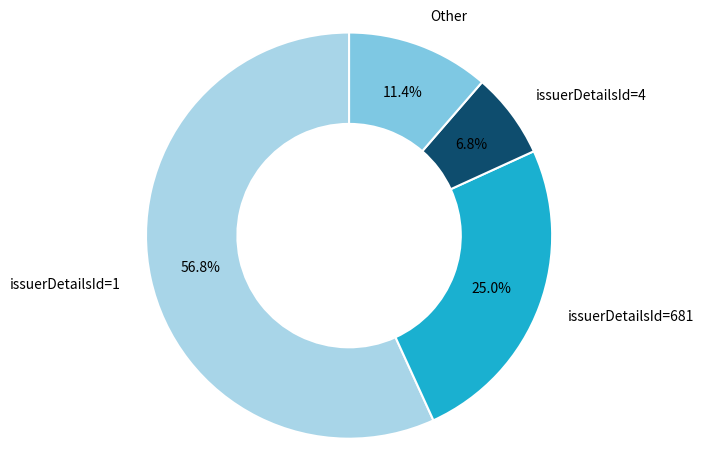

Does any single category account for the majority?

Yes